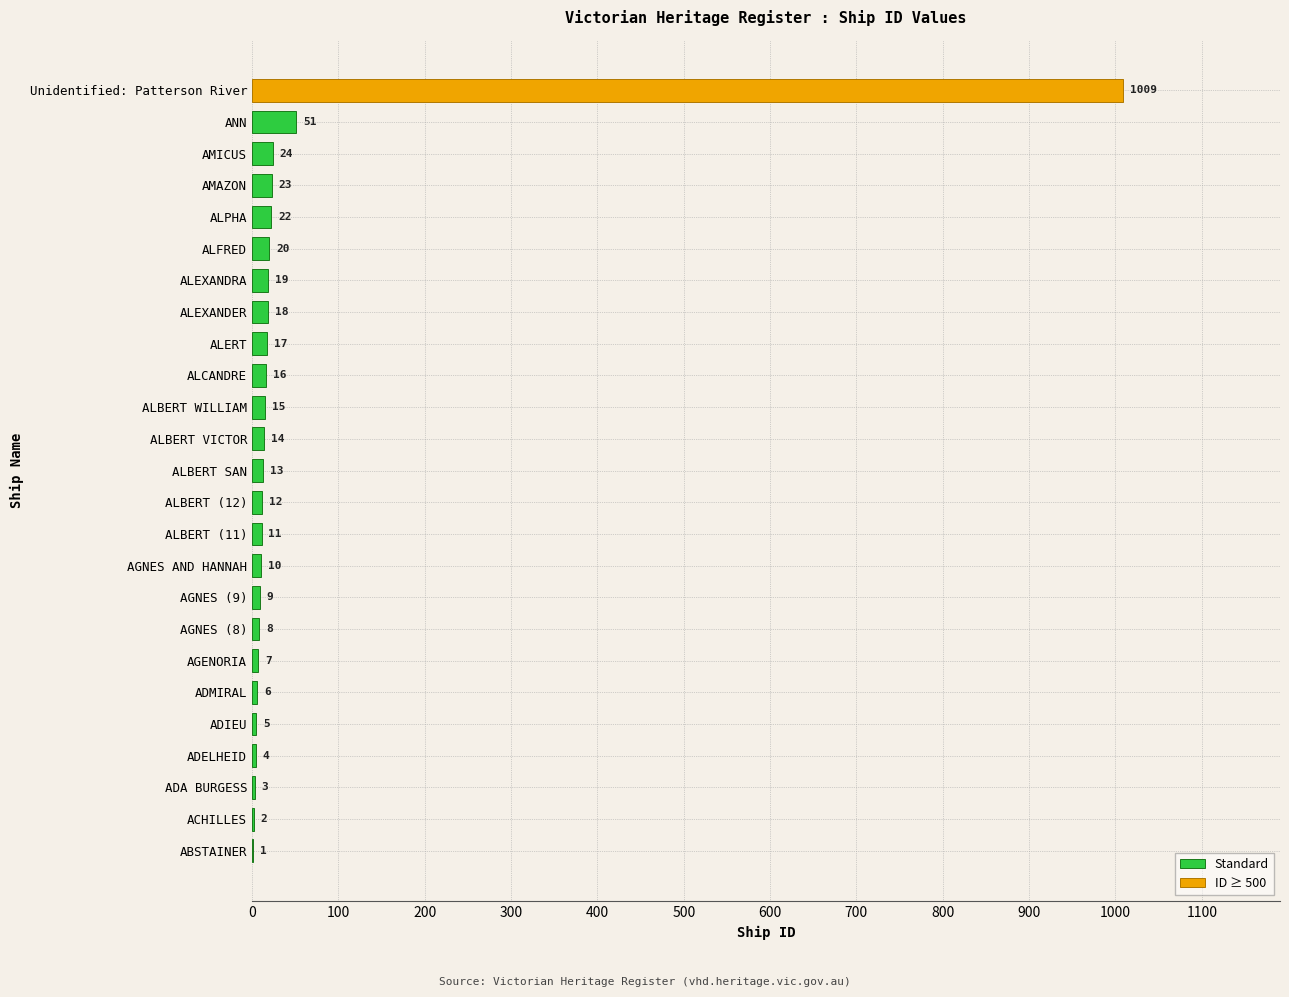

What is the sum of the Standard values at ACHILLES and ADMIRAL?

8